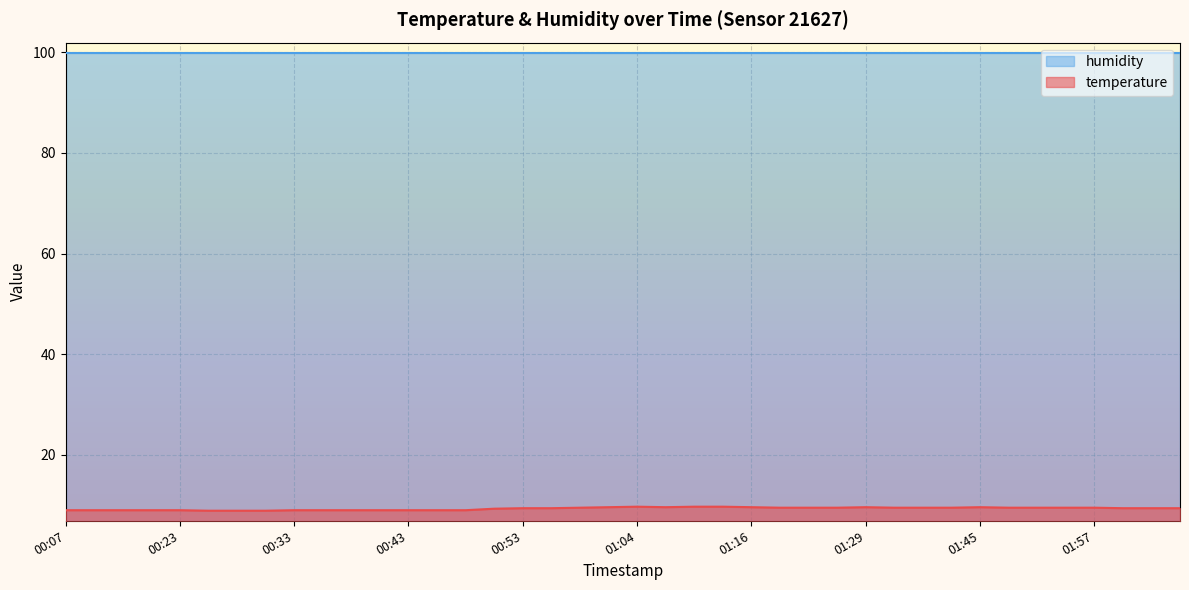

True or false: humidity and temperature cross at least once.

False